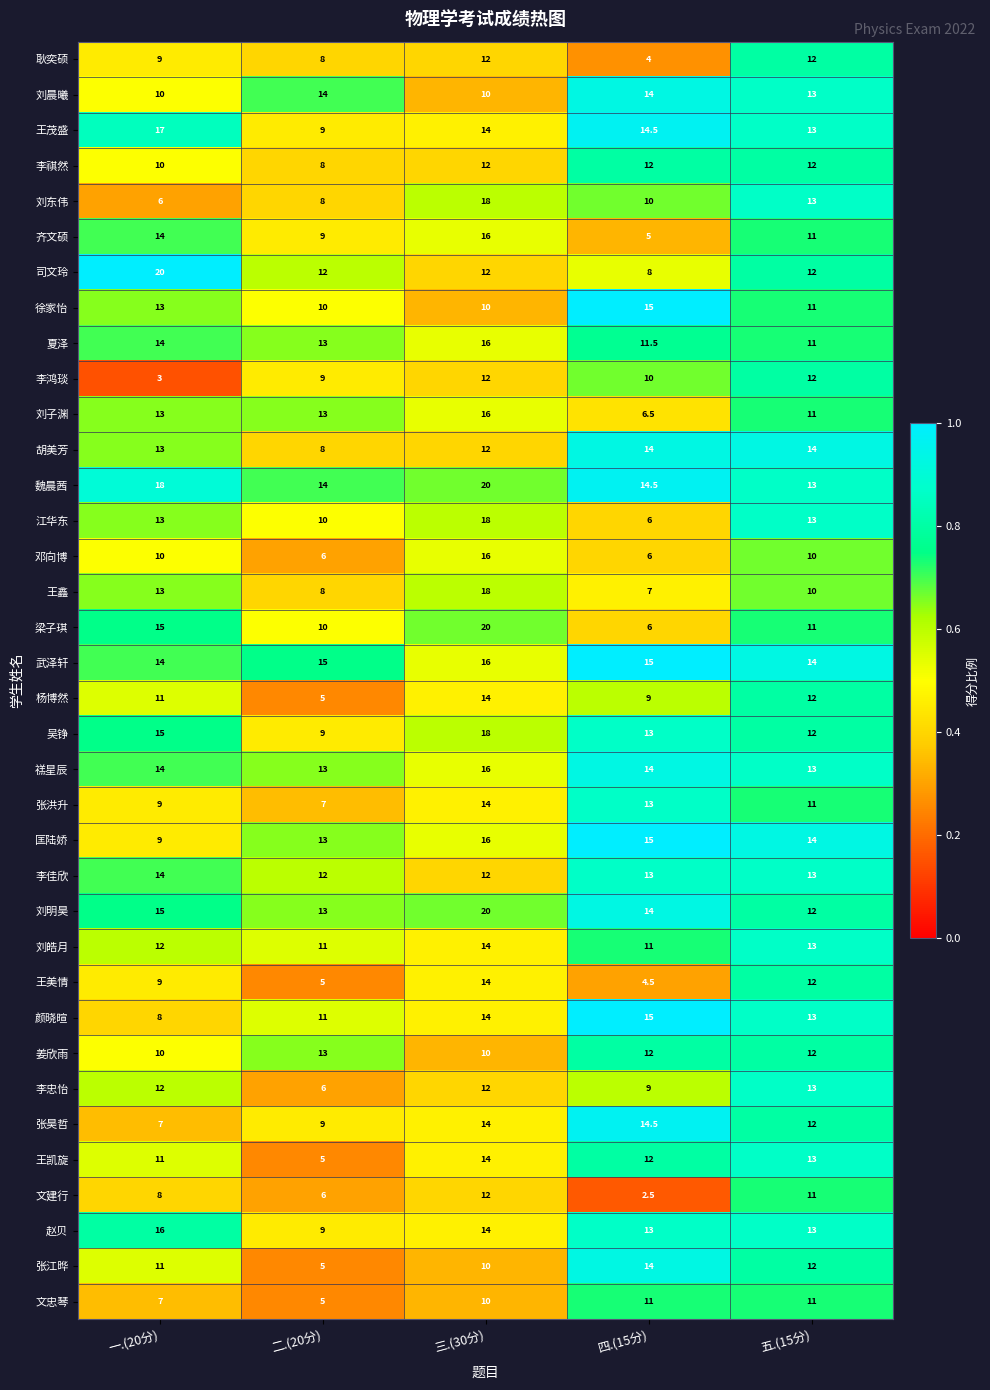

At which label is 张昊哲 closest to 10?

二.(20分)